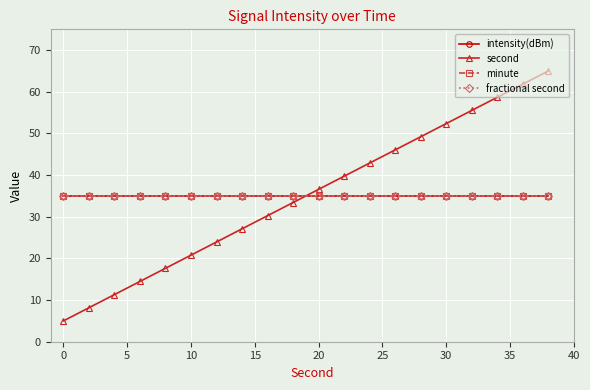

What is the minimum value shown in the chart?

5.0